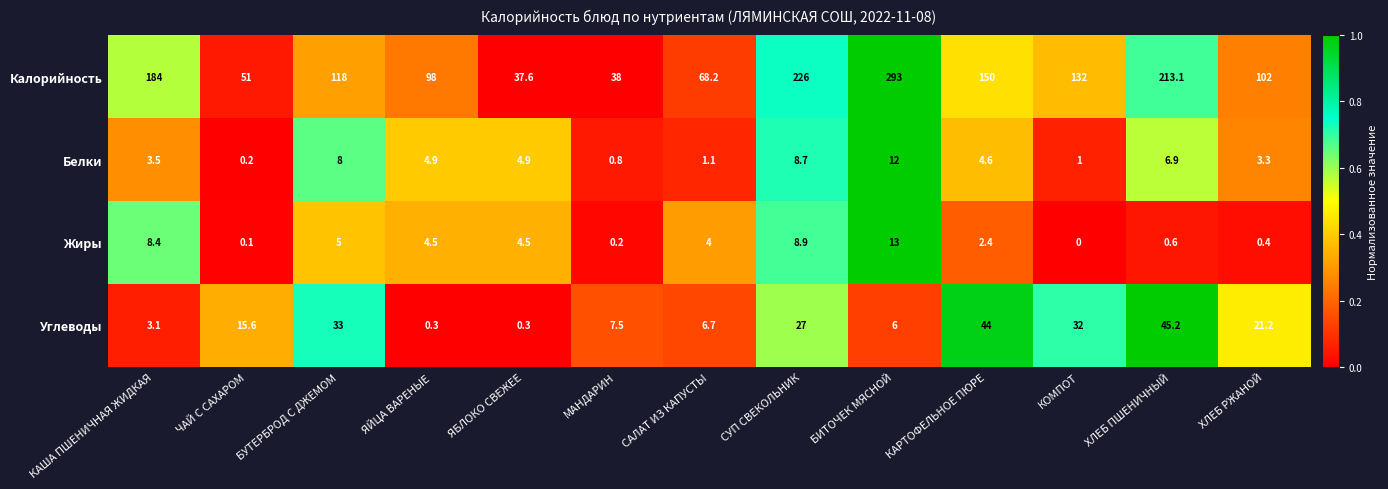

What is the sum of all Жиры values?

52.0